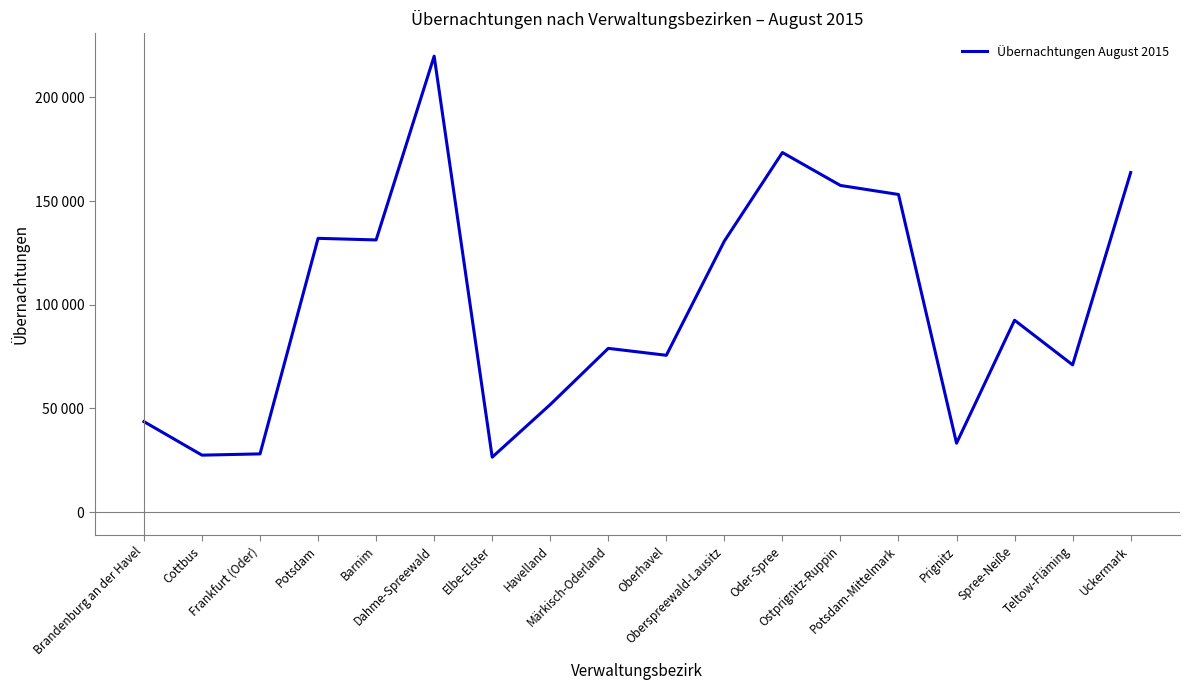

Is this an area chart (filled region under the line)?

No